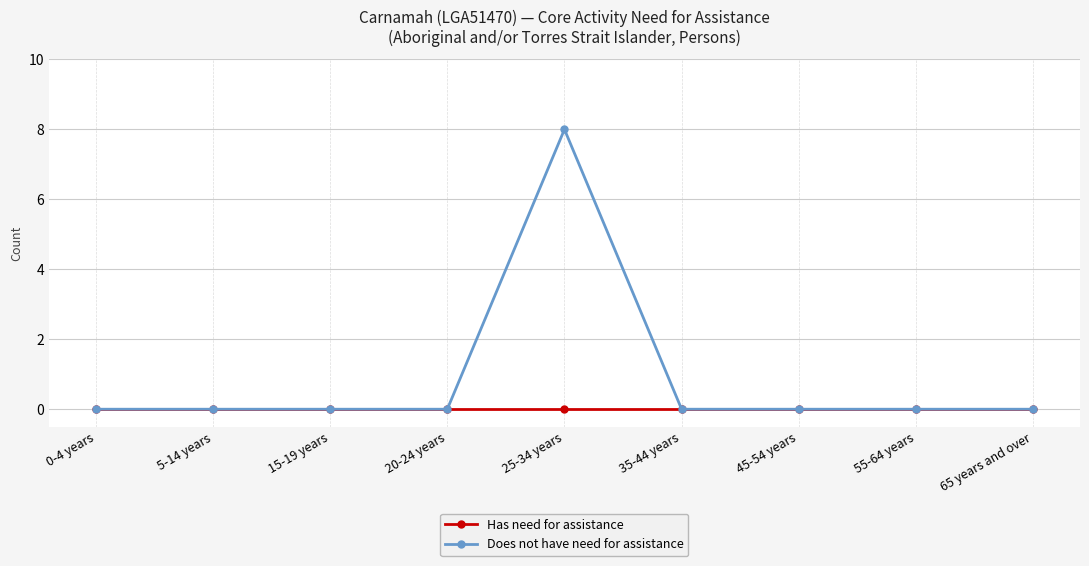

True or false: Has need for assistance has a value of 0 at 15-19 years.

True